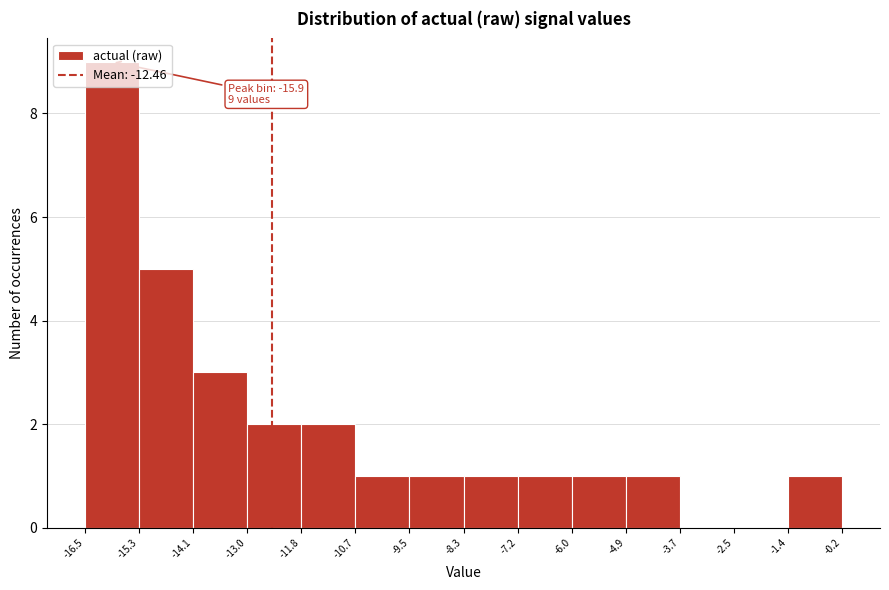

Which range on the x-axis has the tallest bar?

-16.5 to -15.3